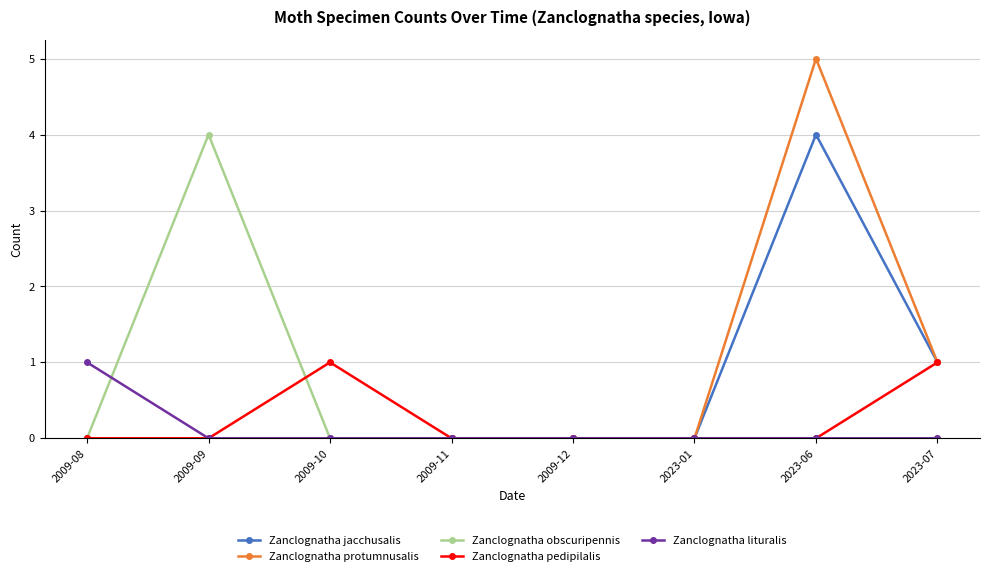

The Zanclognatha jacchusalis series shows 2 at 2009-11. True or false?

False